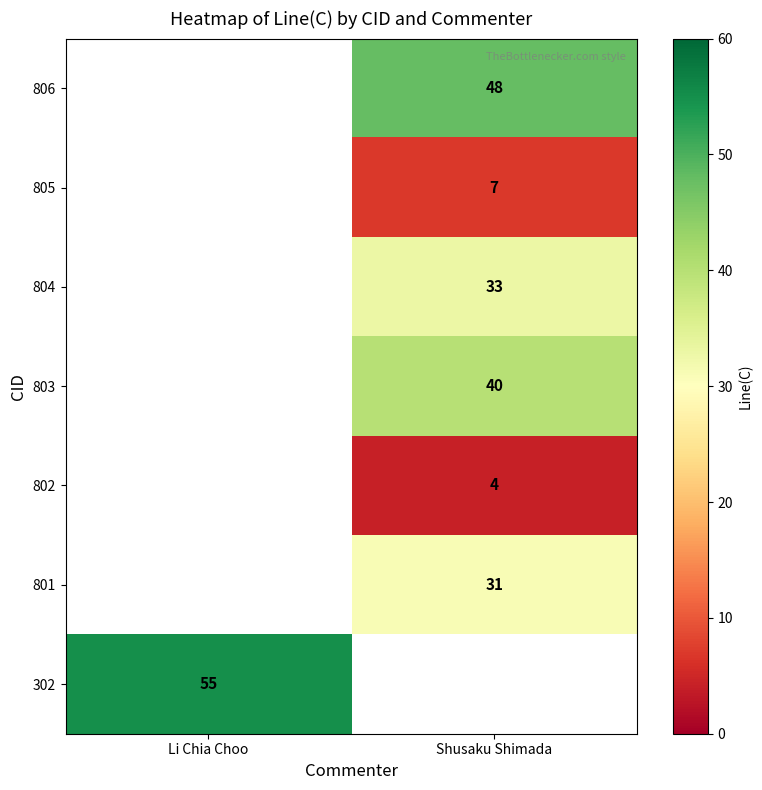

The 806 series shows 28 at Shusaku Shimada. True or false?

False